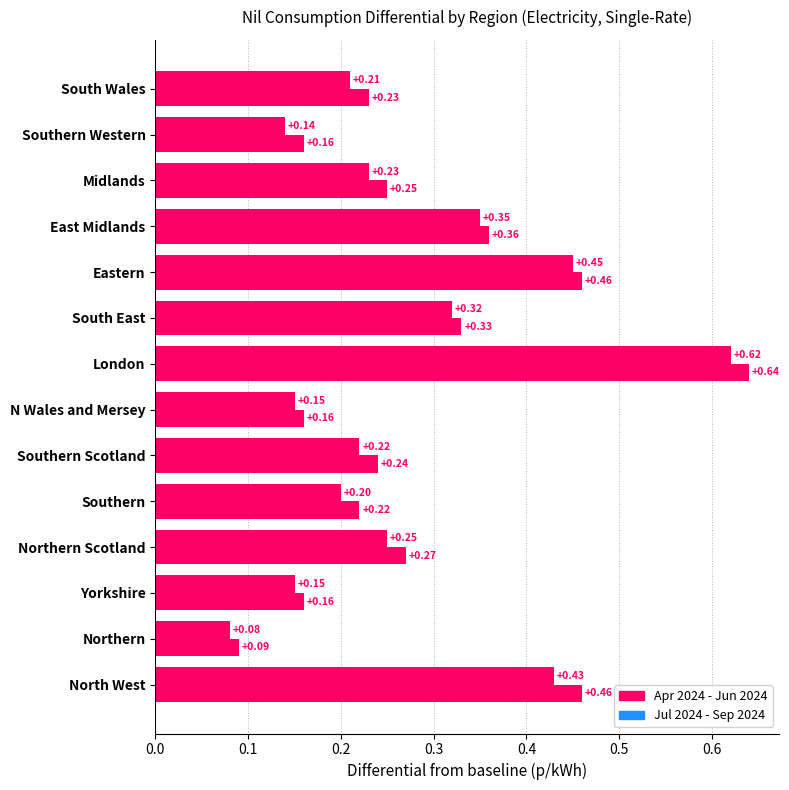

List the series in order of their overall mean, highest first.

Jul 2024 - Sep 2024, Apr 2024 - Jun 2024